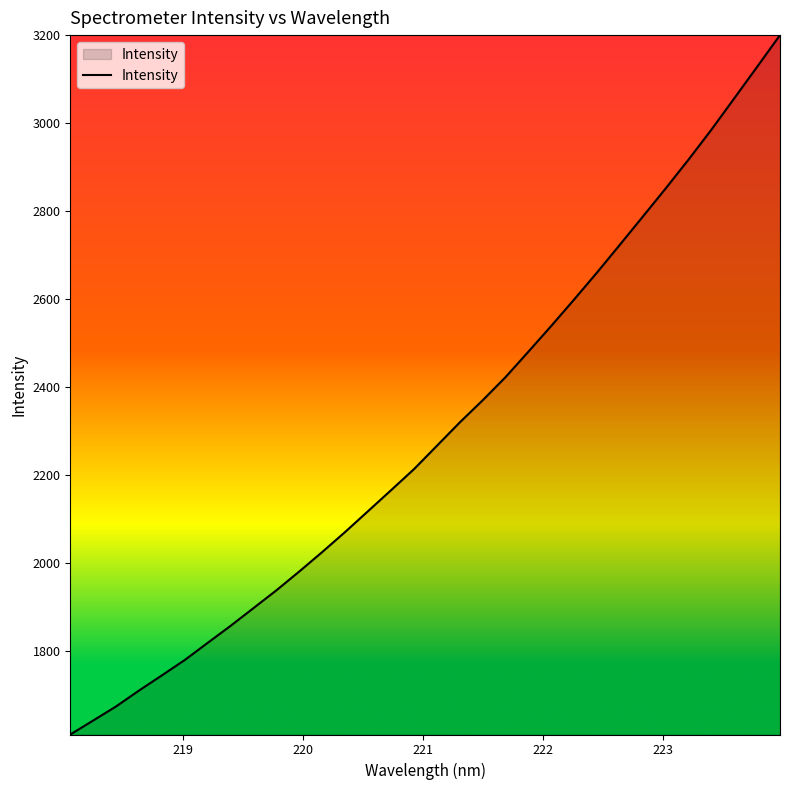

What is the sum of all values?

73558.5